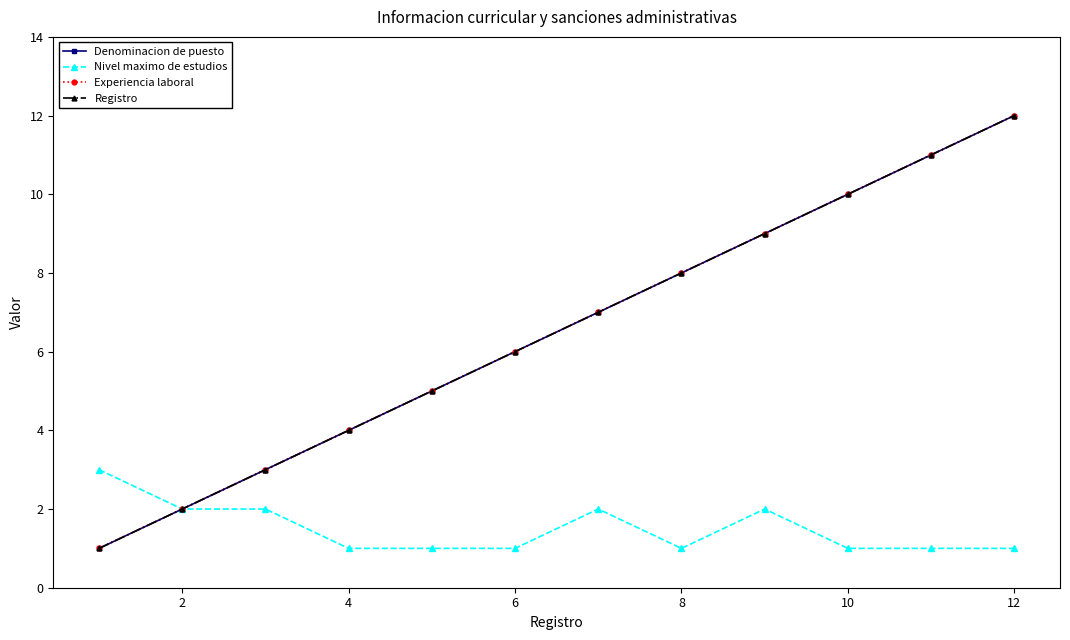

How many lines are shown in the chart?

4